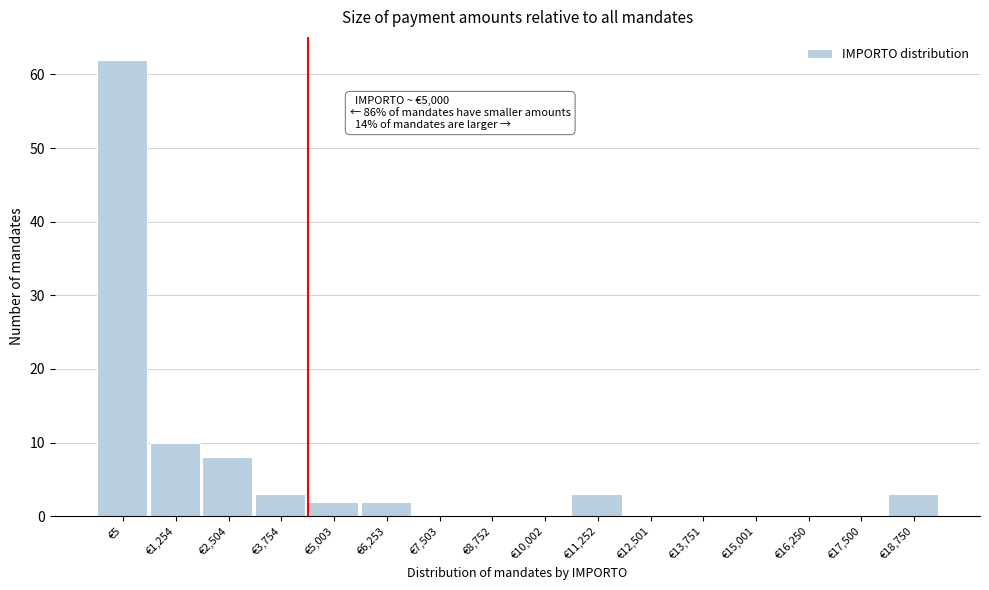

Reading right to left, what are all the values shown in this chart?

€18,750=3	€17,500=0	€16,250=0	€15,001=0	€13,751=0	€12,501=0	€11,252=3	€10,002=0	€8,752=0	€7,503=0	€6,253=2	€5,003=2	€3,754=3	€2,504=8	€1,254=10	€5=62